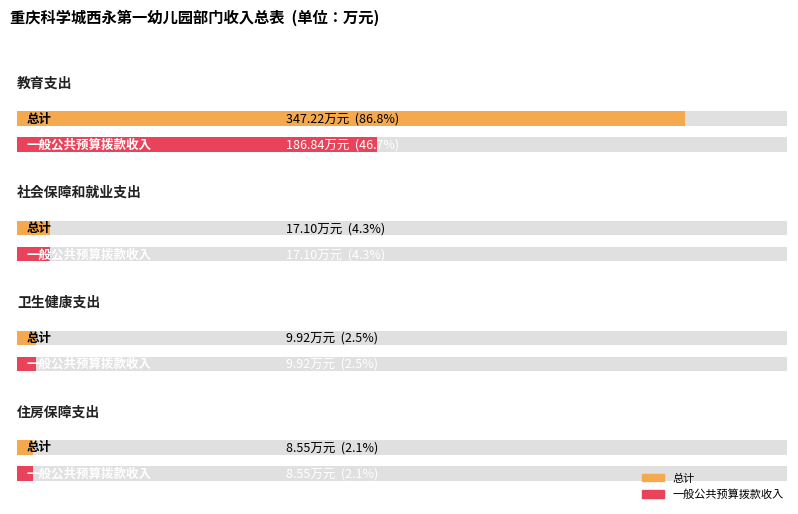

Reading left to right, list all the values displayed in this chart.

总计: 教育支出=347.2	社会保障和就业支出=17.1	卫生健康支出=9.9	住房保障支出=8.6
一般公共预算拨款收入: 教育支出=186.8	社会保障和就业支出=17.1	卫生健康支出=9.9	住房保障支出=8.6